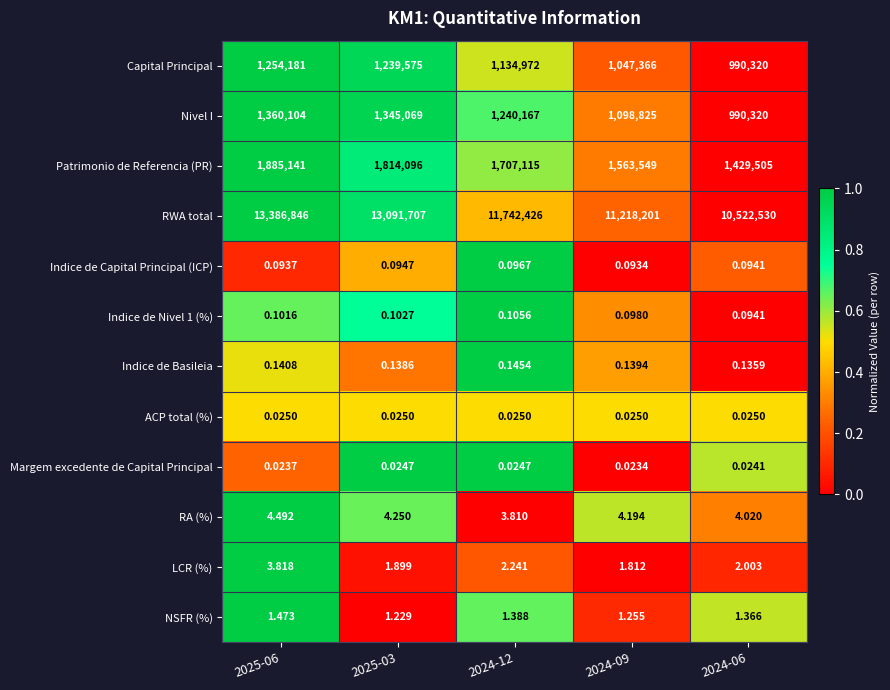

Between 2024-12 and 2024-06, which series saw the biggest shift?

RWA total